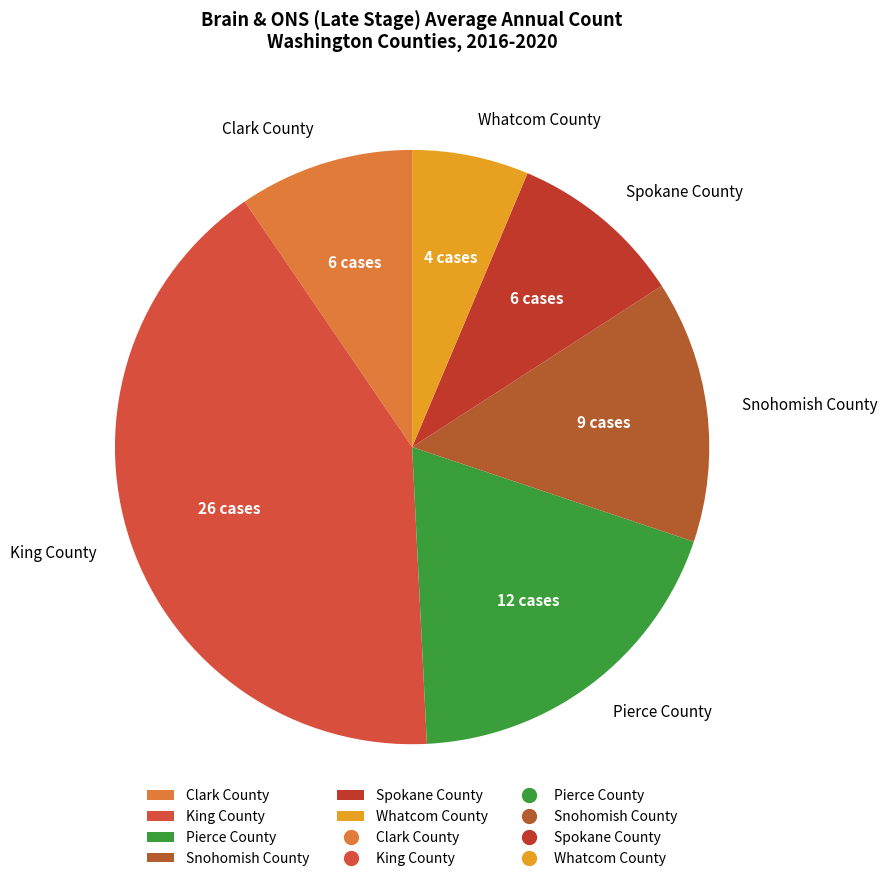

Which slice is the largest?

King County